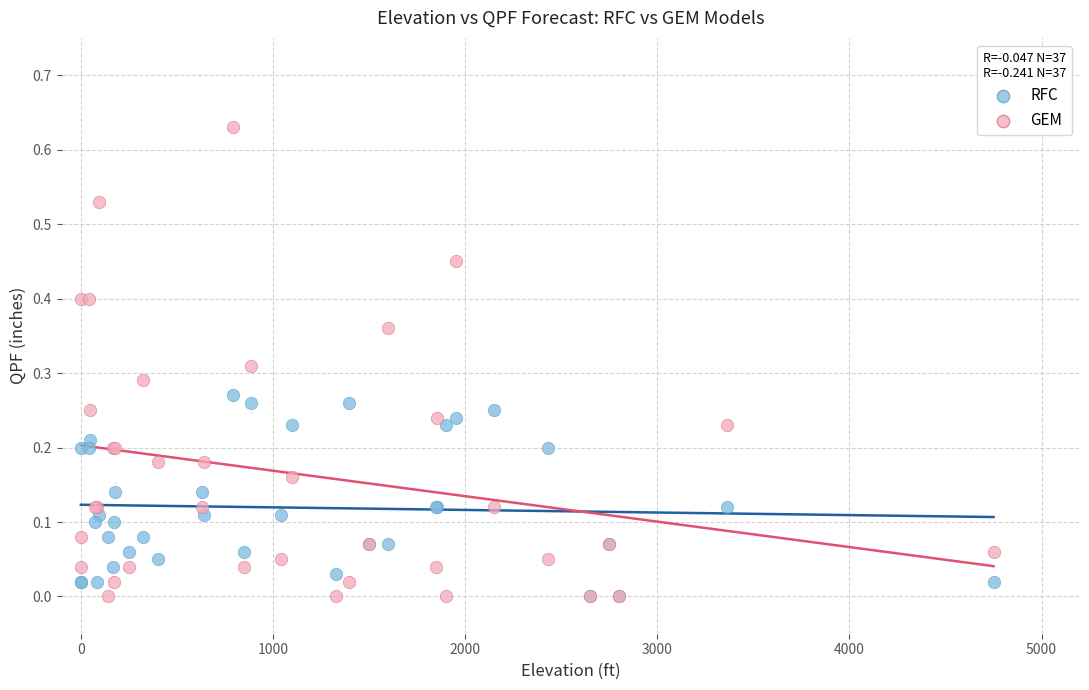

What are all the series names shown in the legend?

RFC, GEM